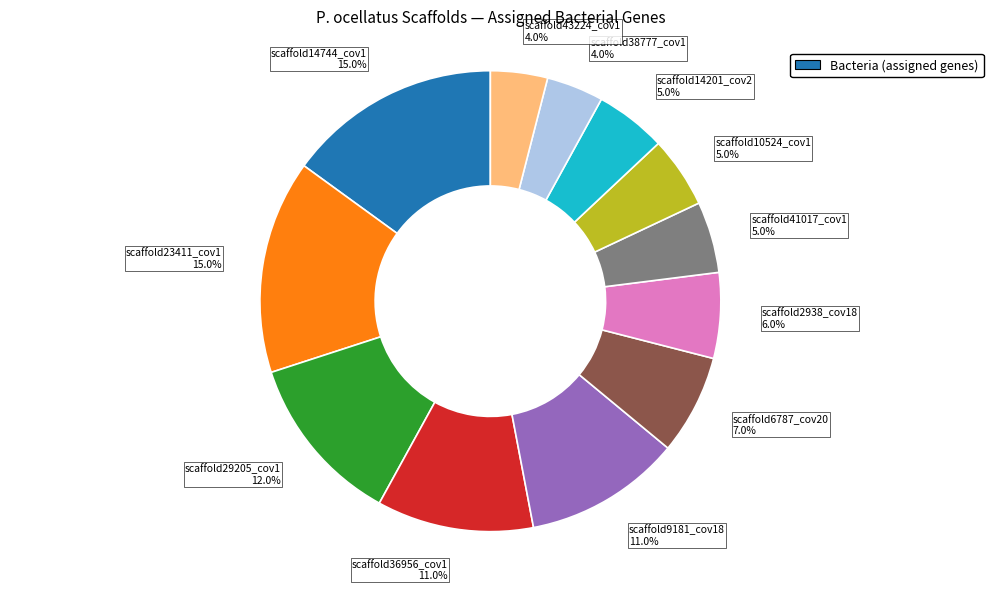

How many segments does this pie chart have?

12